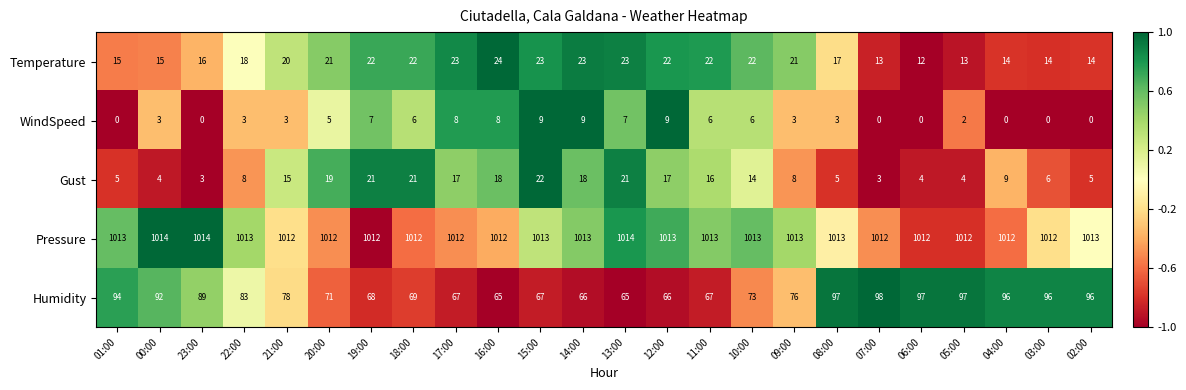

What is the difference between the Humidity values at 03:00 and 13:00?

31